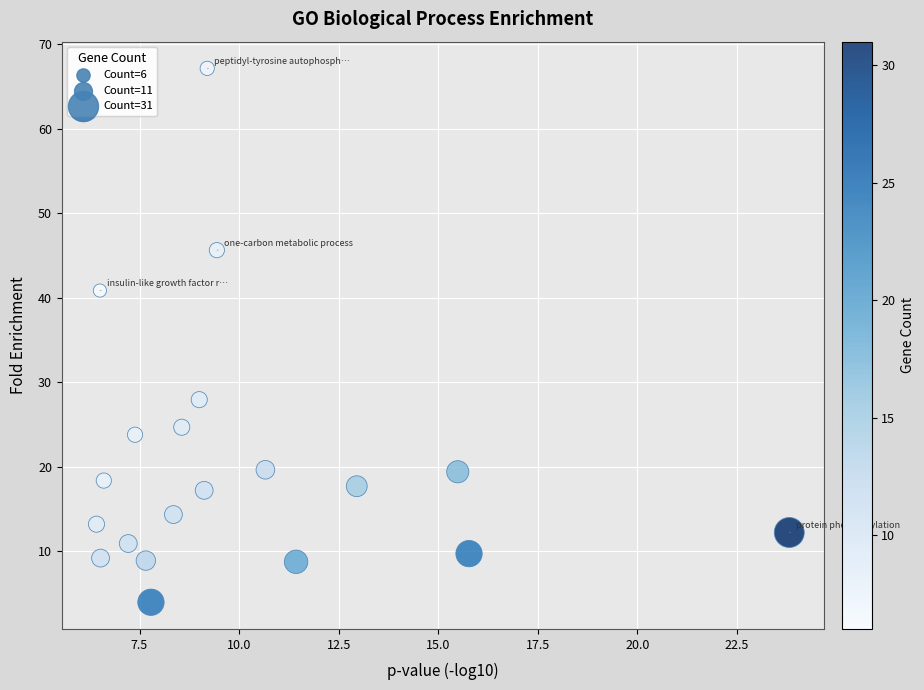

What Y value in the scatter plot is closest to 35?

40.8